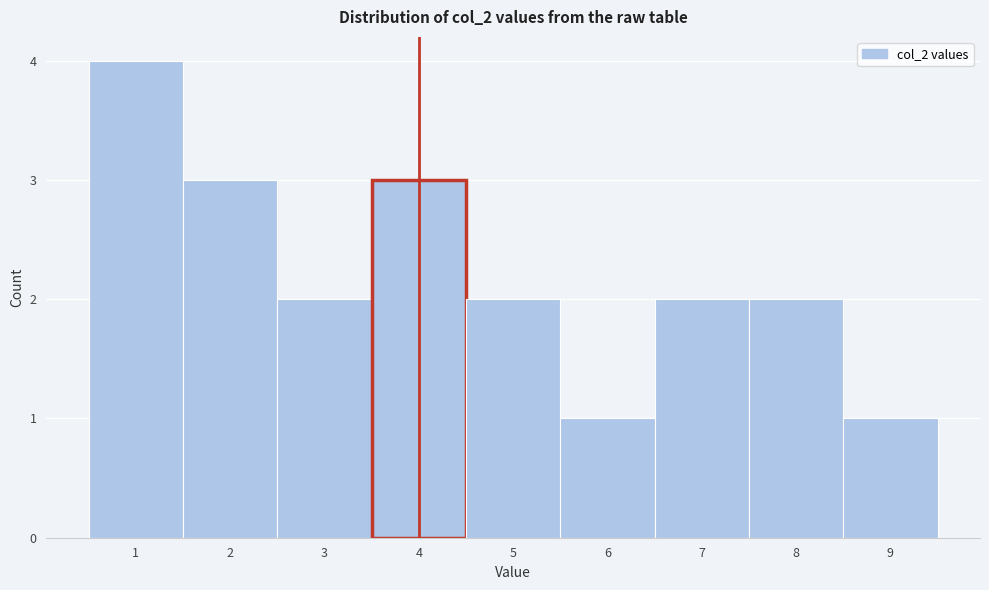

Reading left to right, transcribe this chart: for each bar, give the range it covers on the x-axis and its height. The values are not printed on the chart, so give them approximately, as read against the axis.

0.5 to 1.5: 4
1.5 to 2.5: 3
2.5 to 3.5: 2
3.5 to 4.5: 3
4.5 to 5.5: 2
5.5 to 6.5: 1
6.5 to 7.5: 2
7.5 to 8.5: 2
8.5 to 9.5: 1